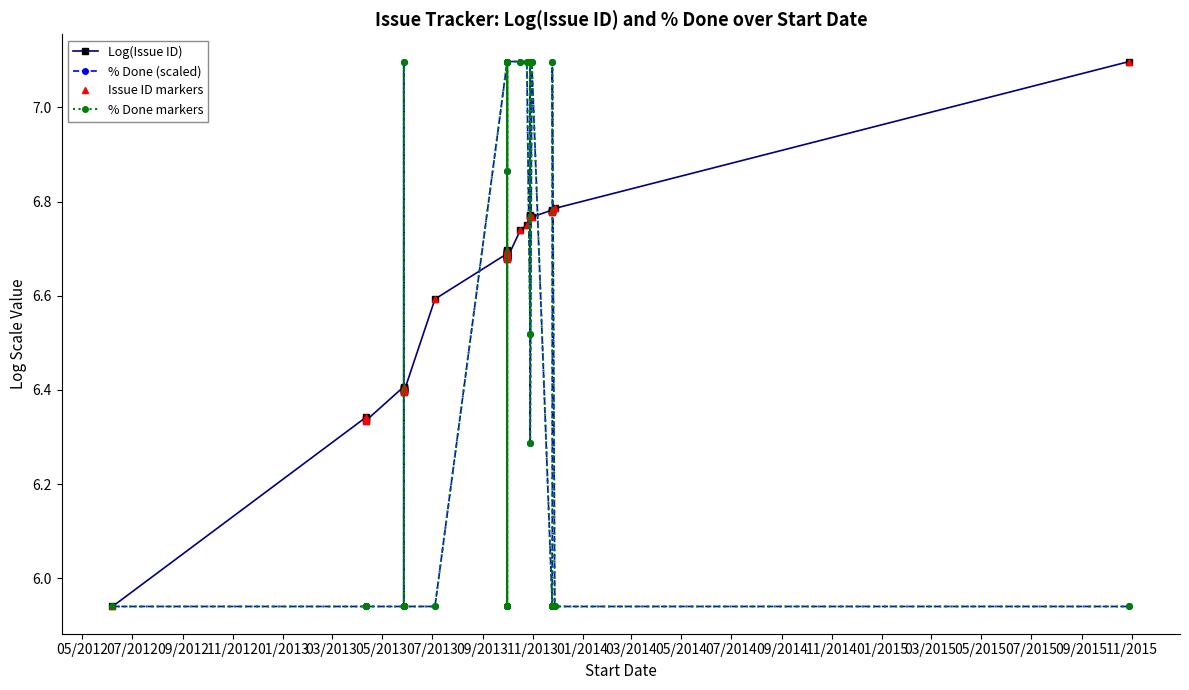

Reading right to left, what are all the values shown in this chart?

Log(Issue ID): 7.1	6.8	6.8	6.8	6.8	6.8	6.8	6.8	6.8	6.8	6.8	6.7	6.7	6.7	6.7	6.7	6.7	6.7	6.7	6.7	6.7	6.7	6.7	6.7	6.7	6.7	6.7	6.6	6.4	6.4	6.4	6.4	6.4	6.4	6.4	6.4	6.3	6.3	6.3	5.9
% Done (scaled): 5.9	5.9	7.1	5.9	5.9	5.9	7.1	6.3	7.1	6.5	7.1	7.1	7.1	5.9	5.9	5.9	5.9	7.1	5.9	7.1	7.1	7.1	7.1	6.9	7.1	7.1	7.1	5.9	5.9	5.9	5.9	5.9	5.9	5.9	7.1	5.9	5.9	5.9	5.9	5.9
Issue ID markers: 7.1	6.8	6.8	6.8	6.8	6.8	6.8	6.8	6.8	6.8	6.8	6.7	6.7	6.7	6.7	6.7	6.7	6.7	6.7	6.7	6.7	6.7	6.7	6.7	6.7	6.7	6.7	6.6	6.4	6.4	6.4	6.4	6.4	6.4	6.4	6.4	6.3	6.3	6.3	5.9
% Done markers: 5.9	5.9	7.1	5.9	5.9	5.9	7.1	6.3	7.1	6.5	7.1	7.1	7.1	5.9	5.9	5.9	5.9	7.1	5.9	7.1	7.1	7.1	7.1	6.9	7.1	7.1	7.1	5.9	5.9	5.9	5.9	5.9	5.9	5.9	7.1	5.9	5.9	5.9	5.9	5.9